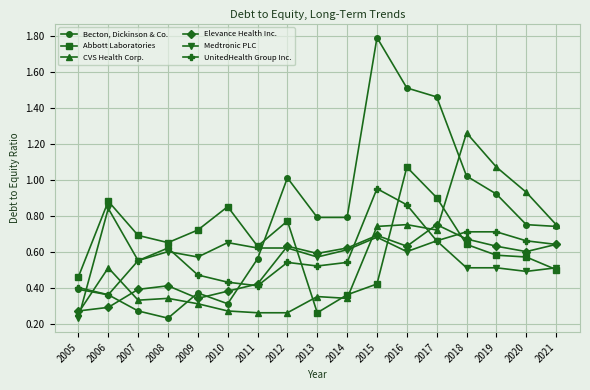

Where do Becton, Dickinson & Co. and Medtronic PLC first cross each other?

2005 and 2006